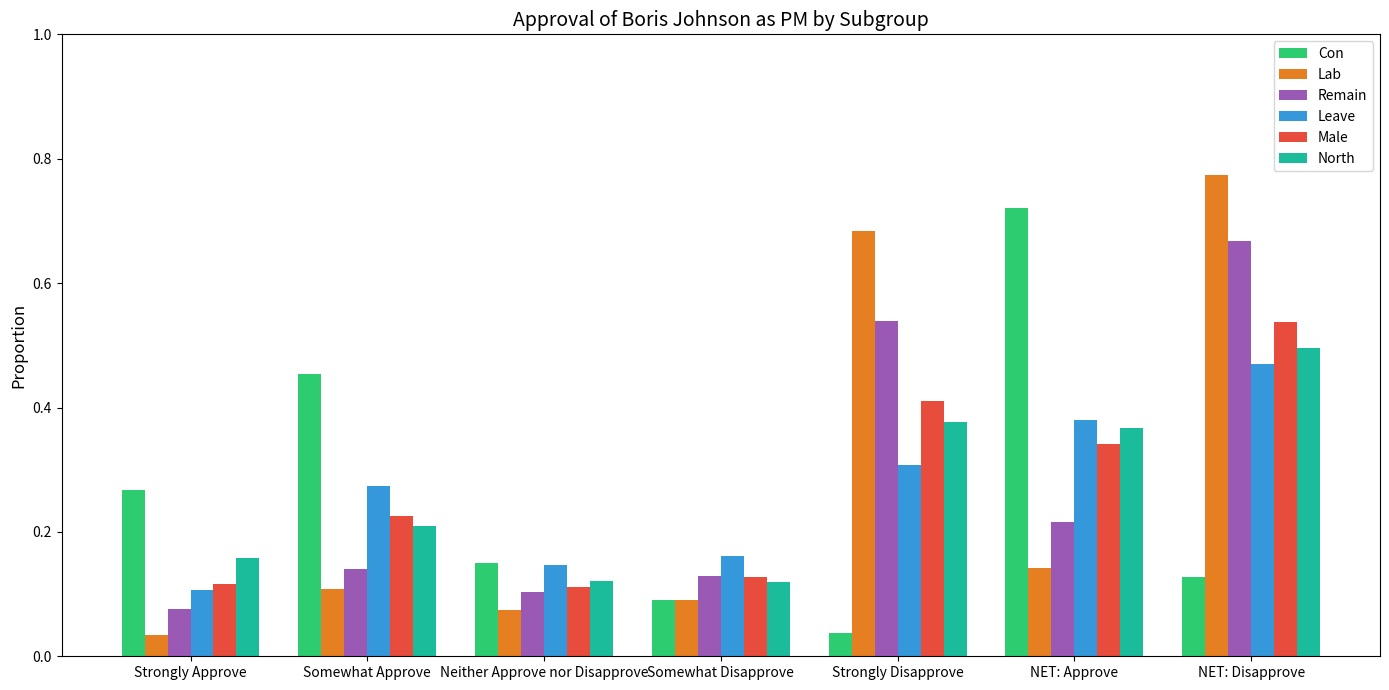

What position from the left is Somewhat Approve?

2